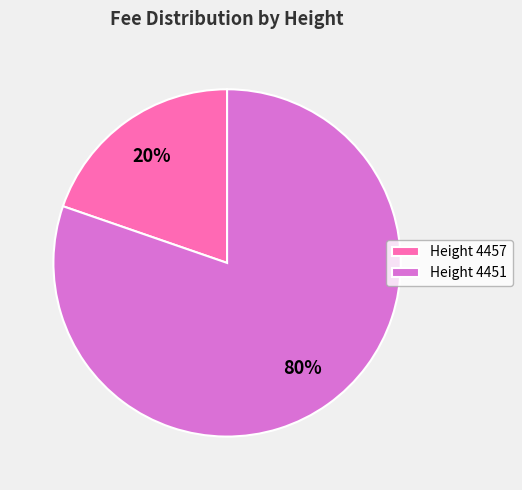

To the nearest percent, what portion does Height 4457 represent?

20%